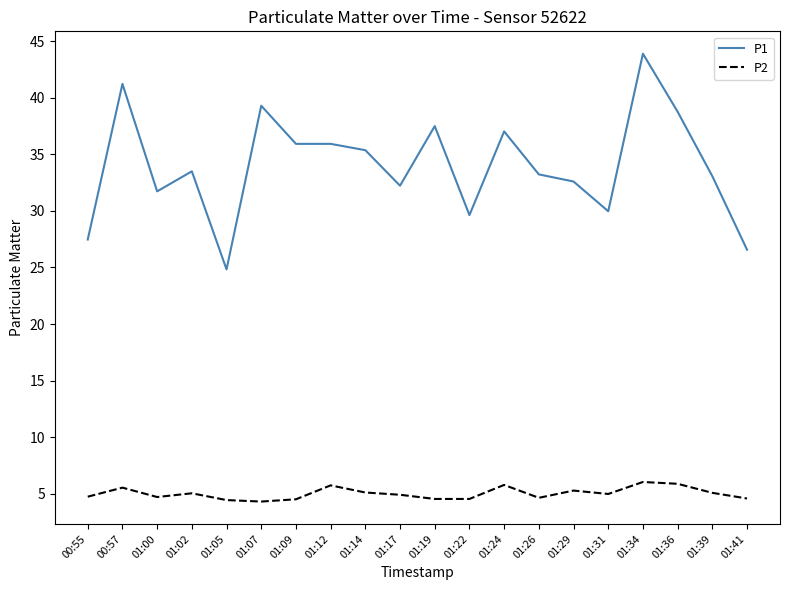

True or false: P1 has a value of 59.8 at 01:09.

False